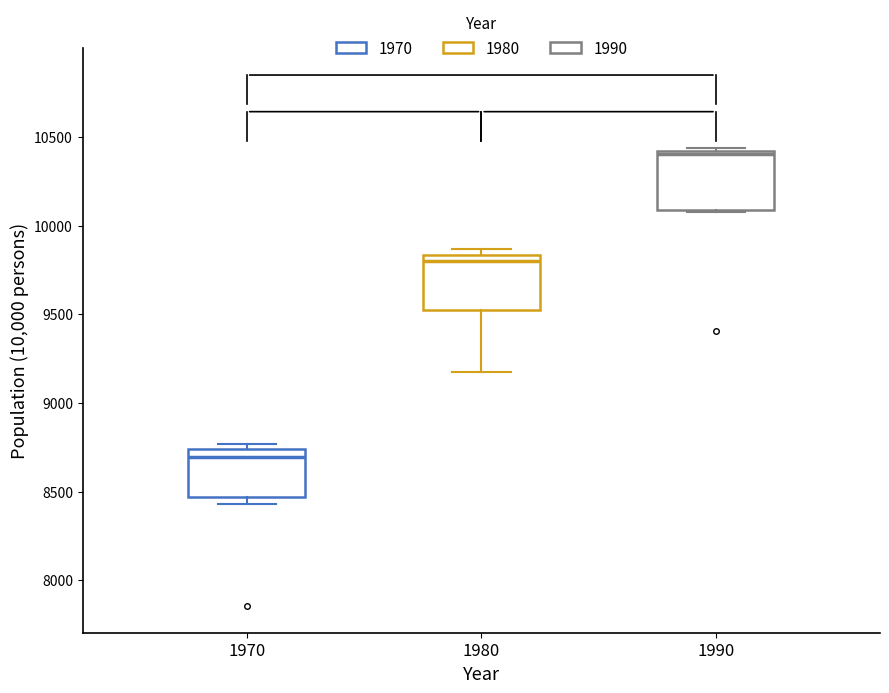

Which box's median line is the lowest?

1970